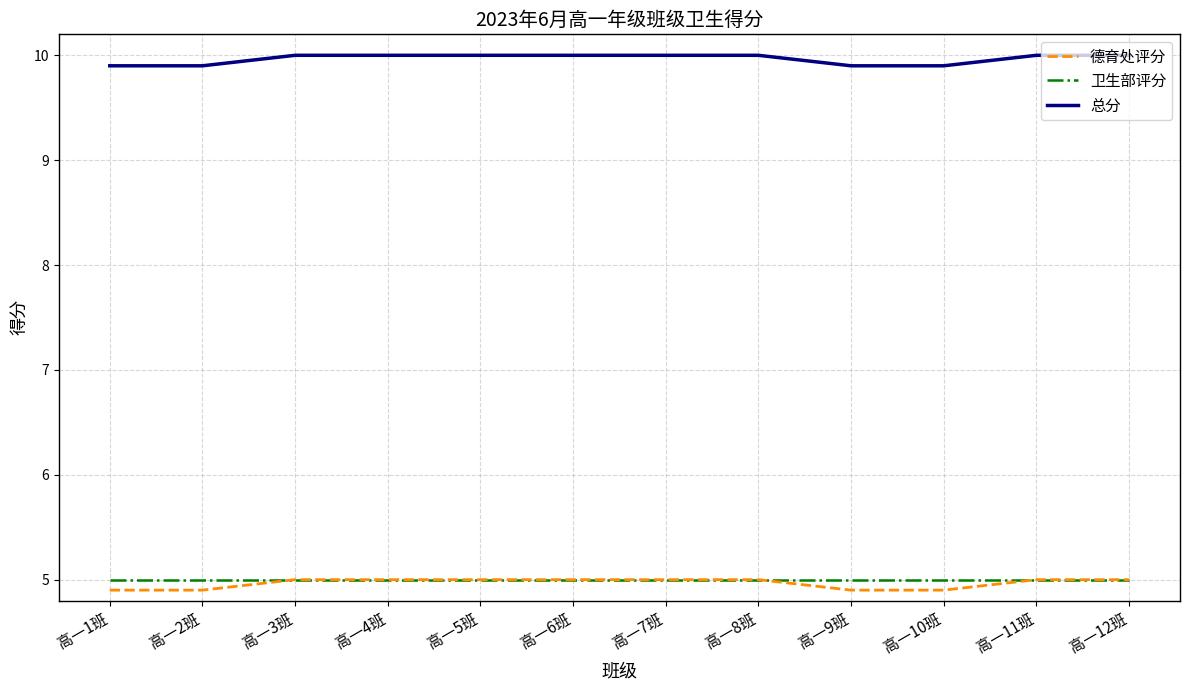

What position from the left is 高一2班?

2